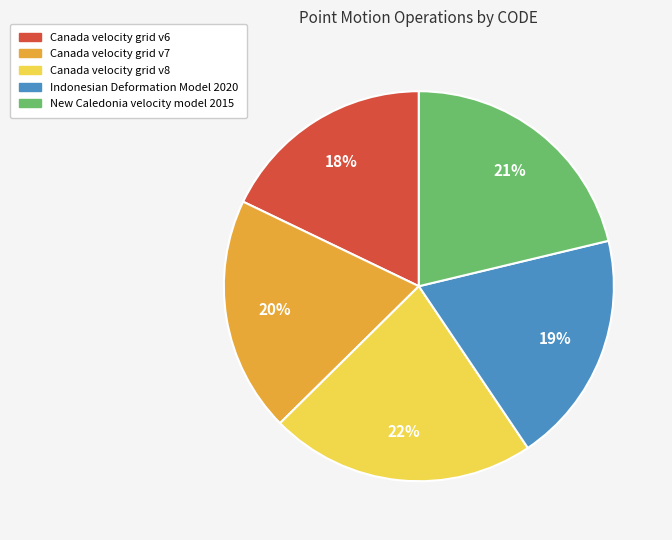

To the nearest percent, what is the average slice percentage?

20%